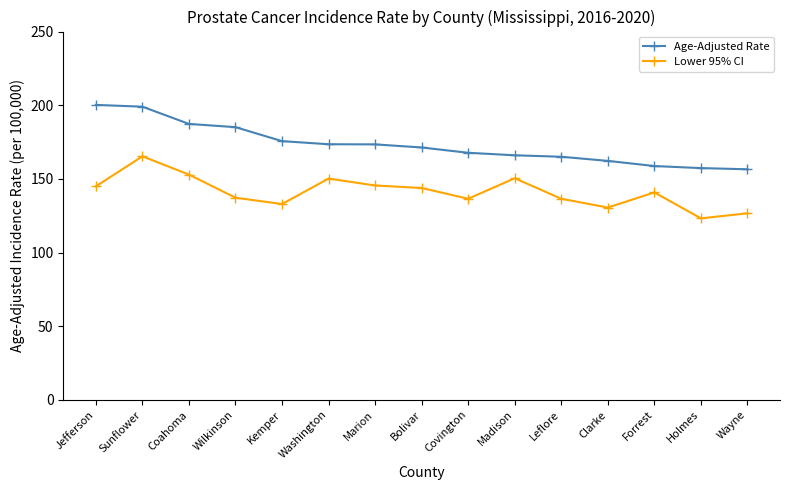

The value of Lower 95% CI at Holmes is 123.2. True or false?

True